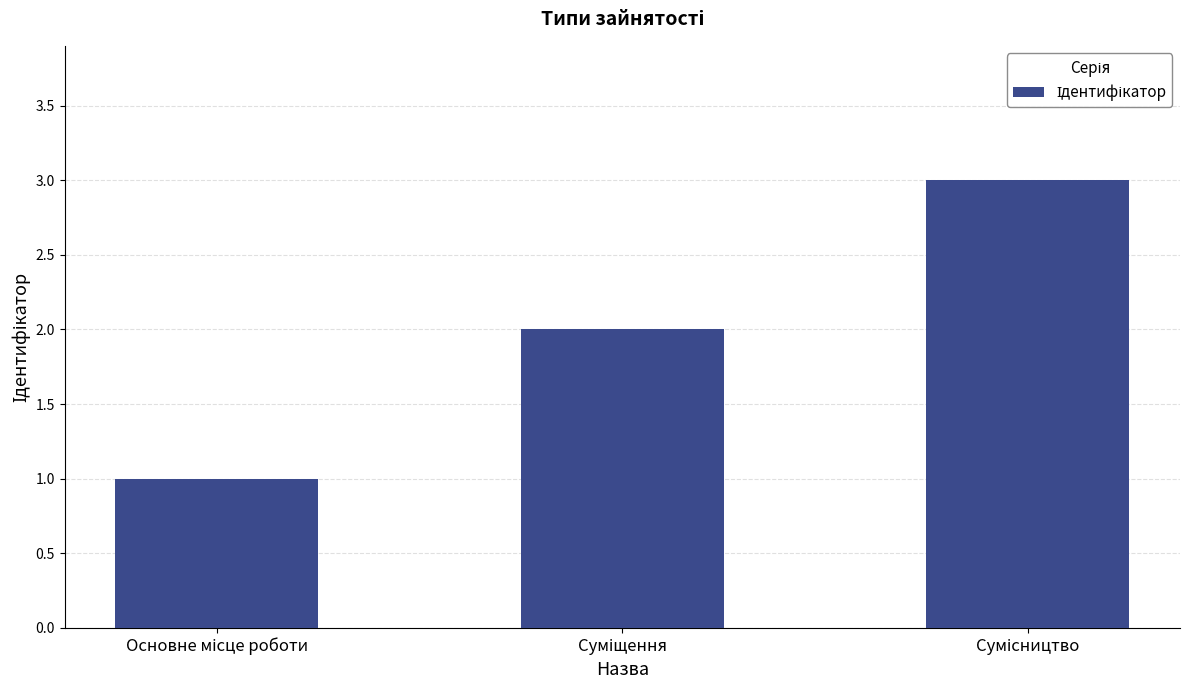

What is the value of the 2nd bar from the left?

2